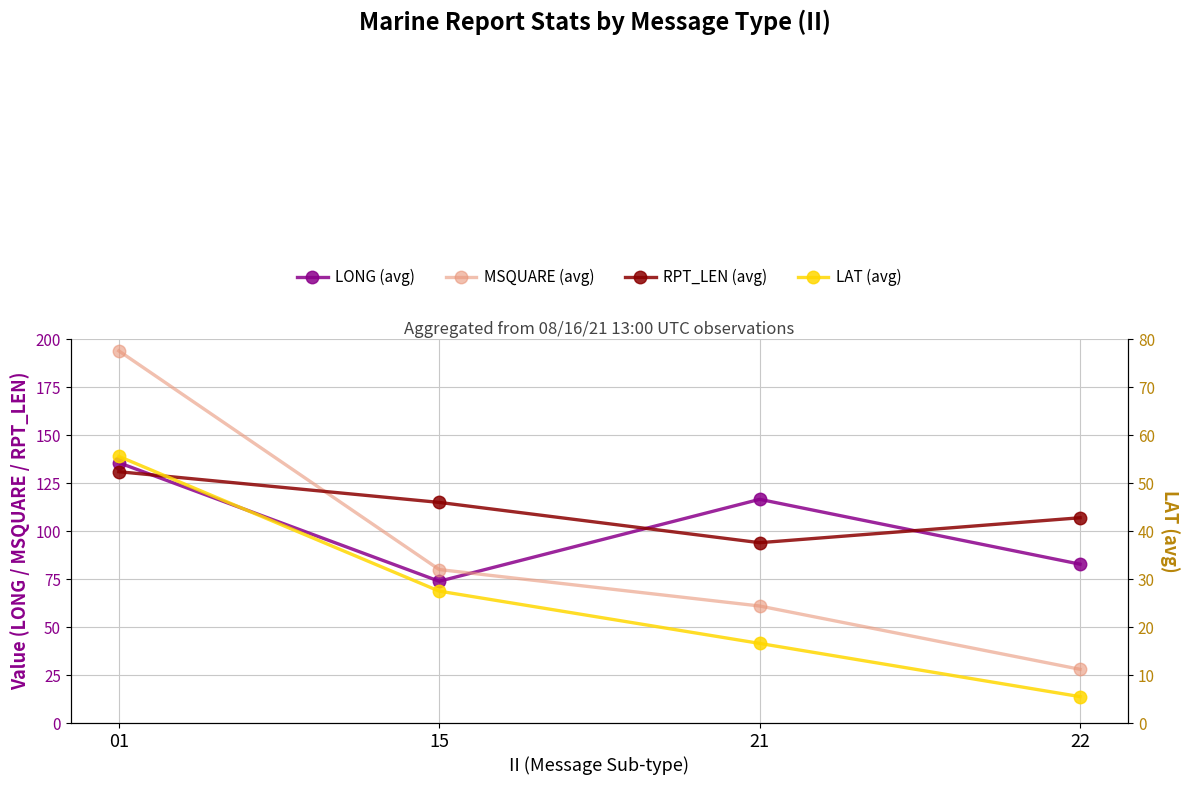

Reading left to right, transcribe all the data shown in this chart.

LONG (avg): 01=135.7	15=73.9	21=116.6	22=82.8
MSQUARE (avg): 01=194.0	15=80.0	21=61.0	22=28.0
RPT_LEN (avg): 01=131.0	15=115.0	21=94.0	22=107.0
LAT (avg): 01=55.6	15=27.5	21=16.6	22=5.5